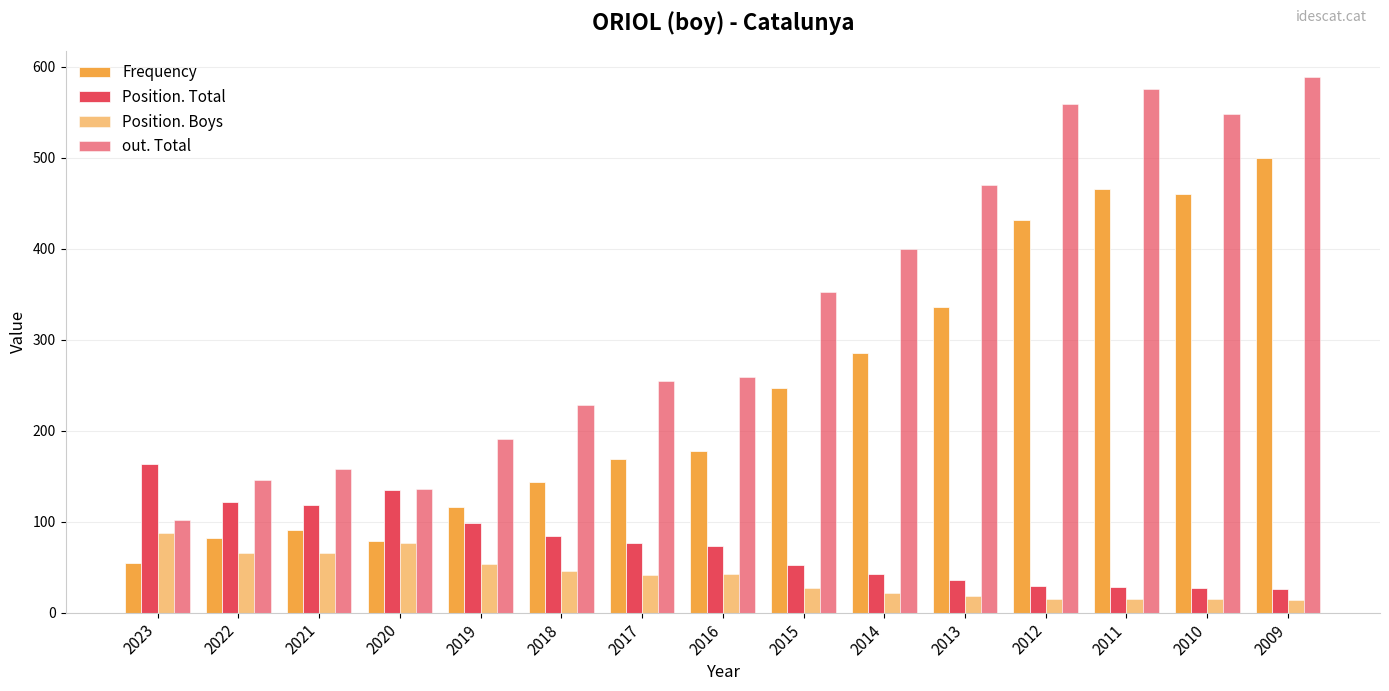

Rank the series by their maximum value, from lowest to highest.

Position. Boys, Position. Total, Frequency, out. Total